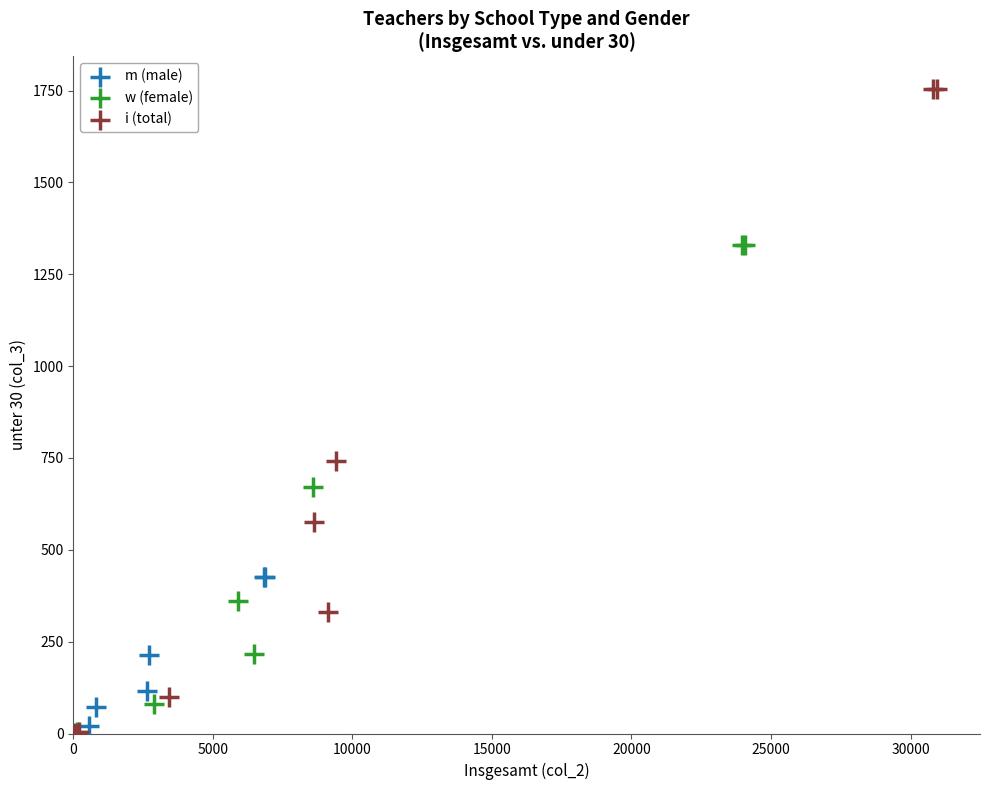

Which series contains the highest Y value?

i (total)